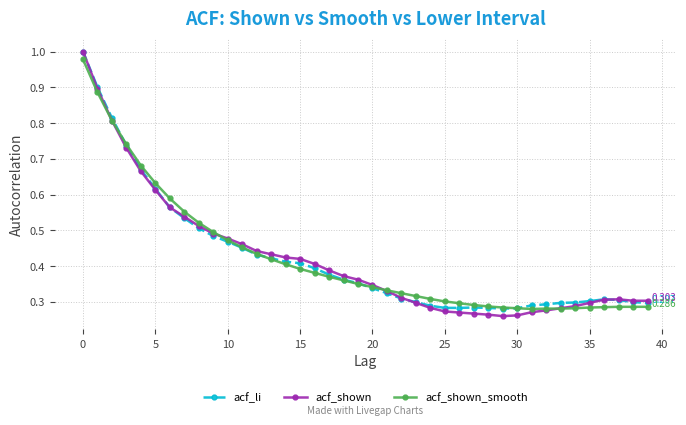

Which series has the widest spread of values?

acf_shown